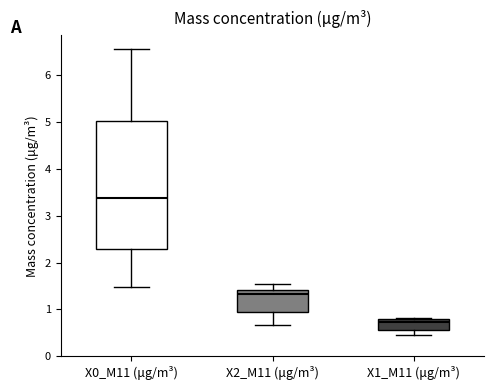

Which box is the tallest, from its lower edge to its upper edge?

X0_M11 (μg/m³)